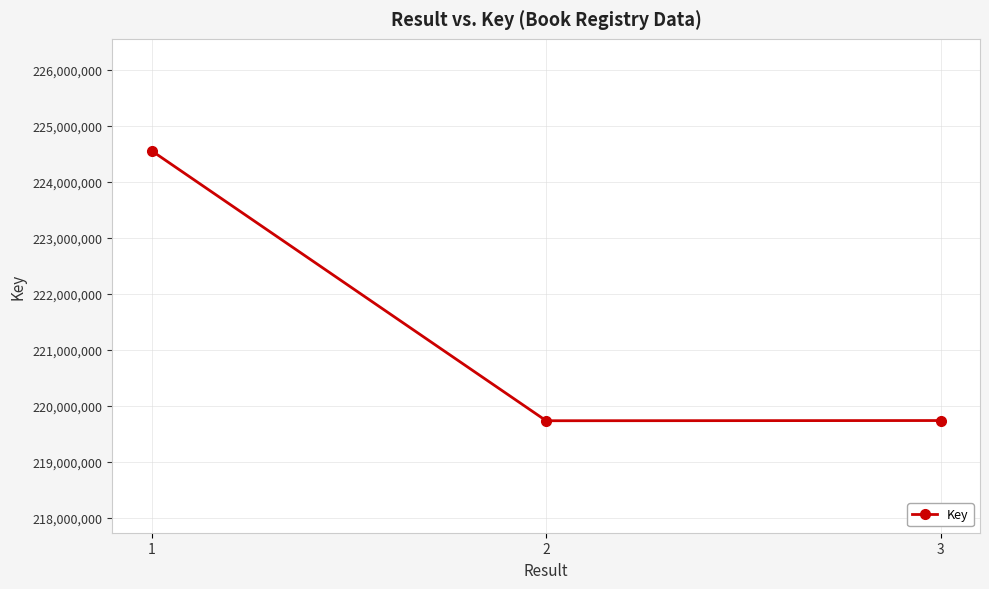

What is the difference between the maximum and minimum values?

4820371